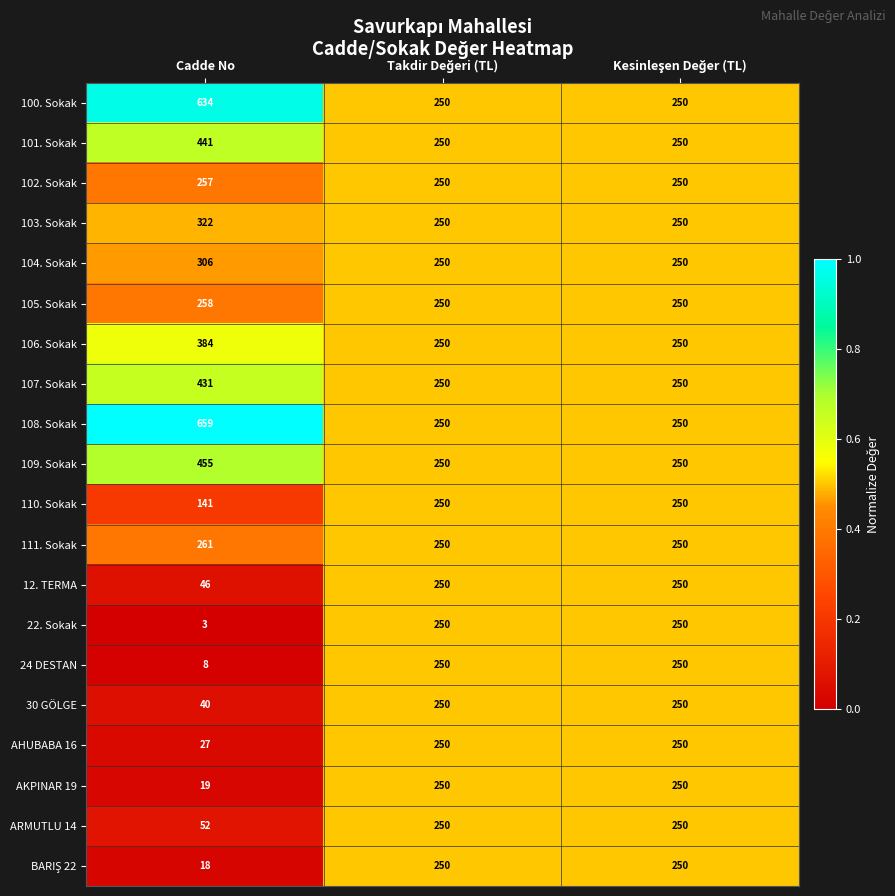

At which label is 30 GÖLGE closest to 145?

Cadde No